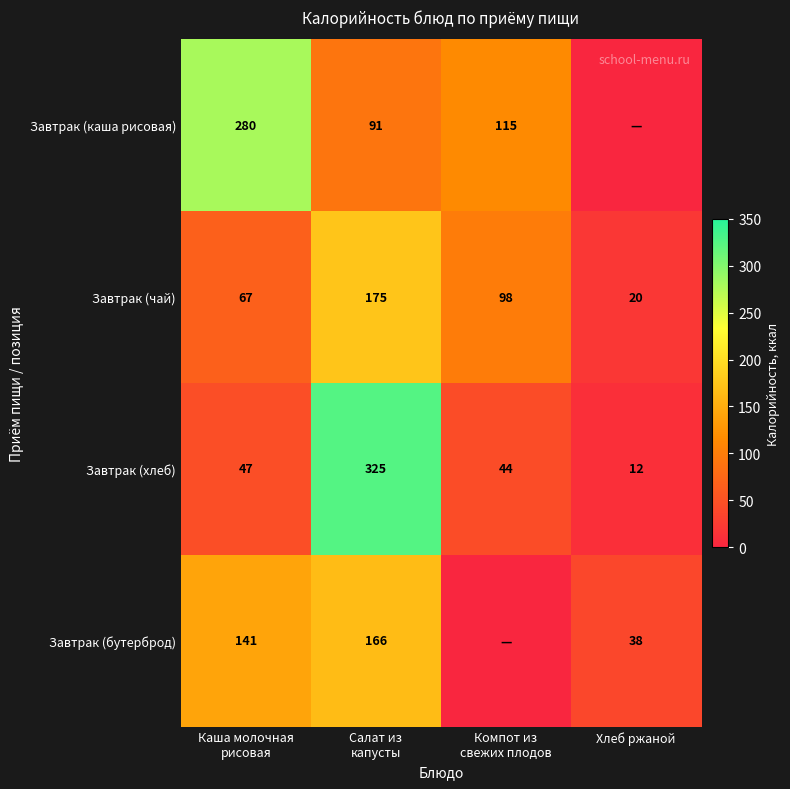

What is the difference between the second highest and second lowest values in the Завтрак (хлеб) series?

3